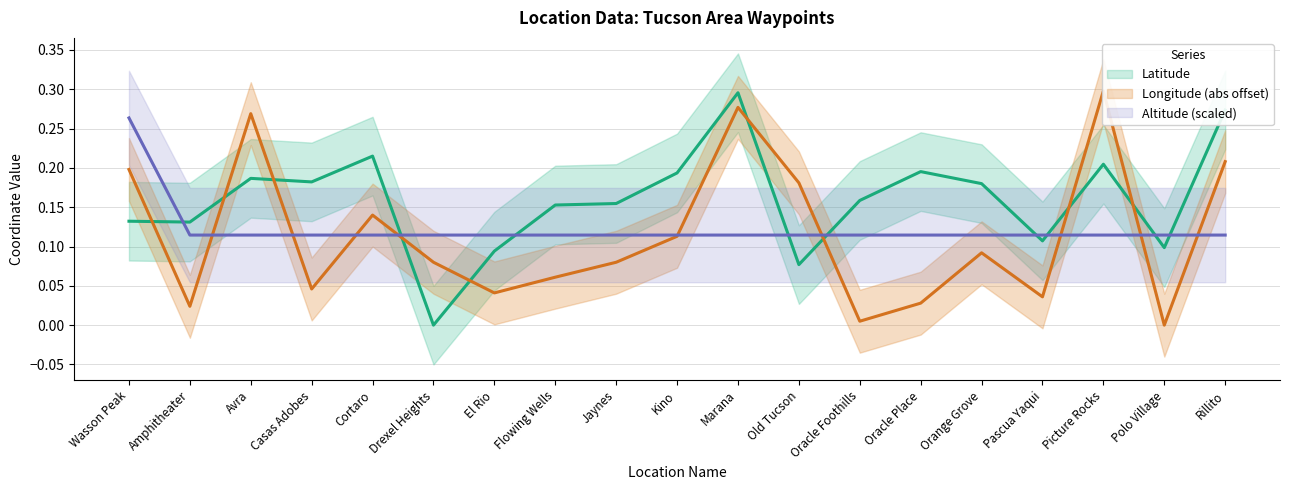

After their last crossing, which series has the higher values: Altitude or Longitude?

Longitude